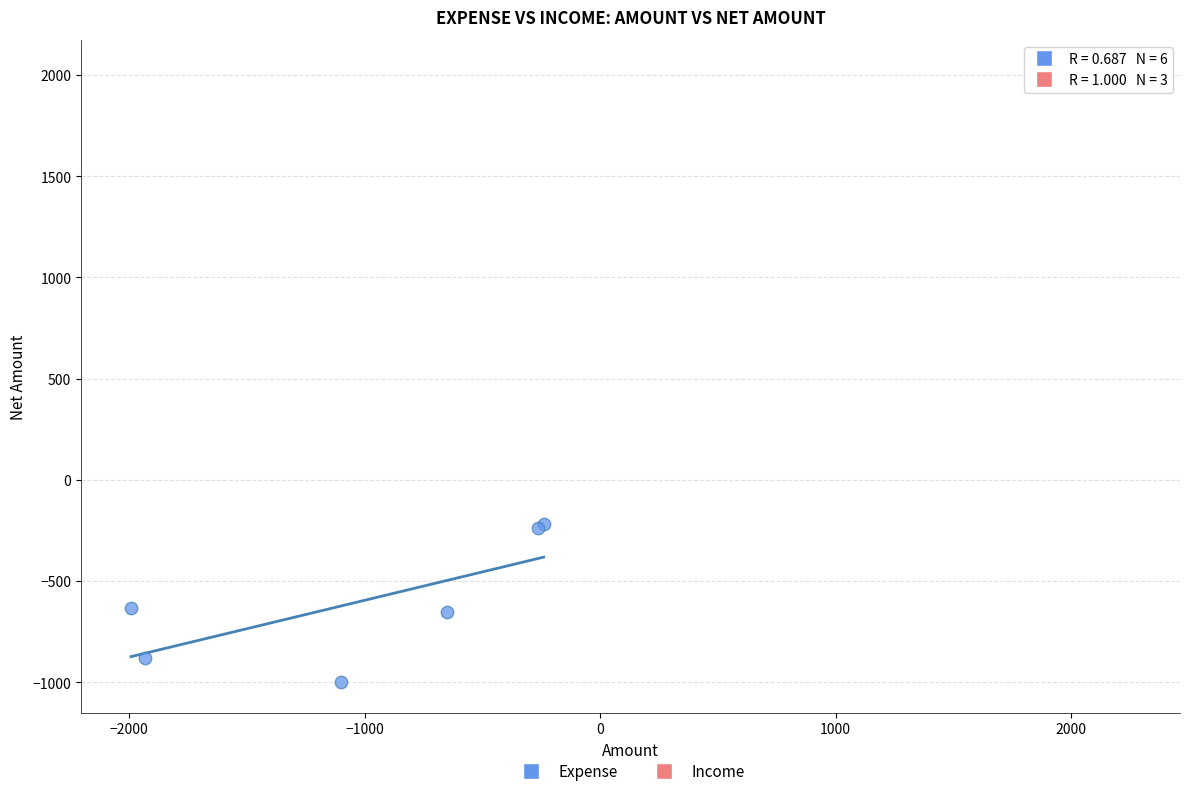

Which series reaches the maximum Y coordinate?

Income